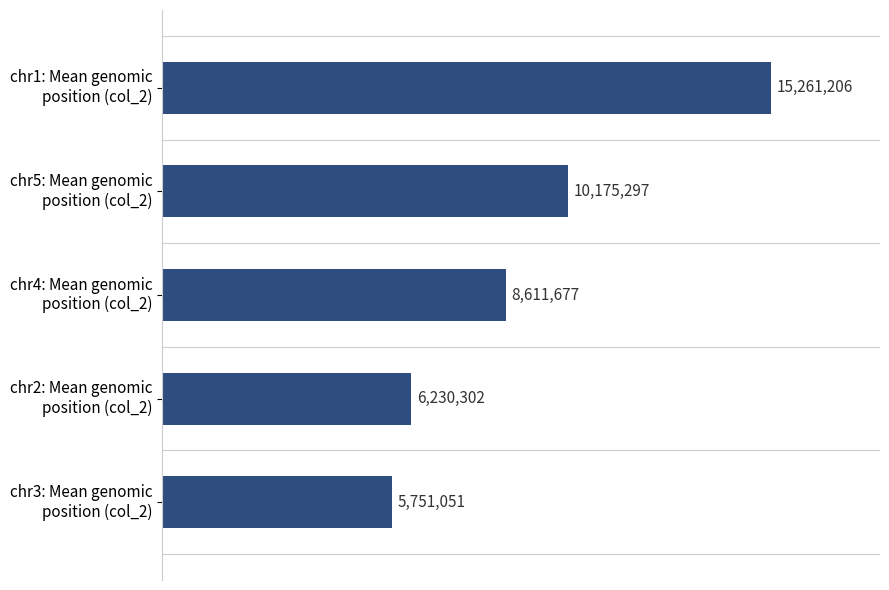

What is the maximum value shown in the chart?

15261206